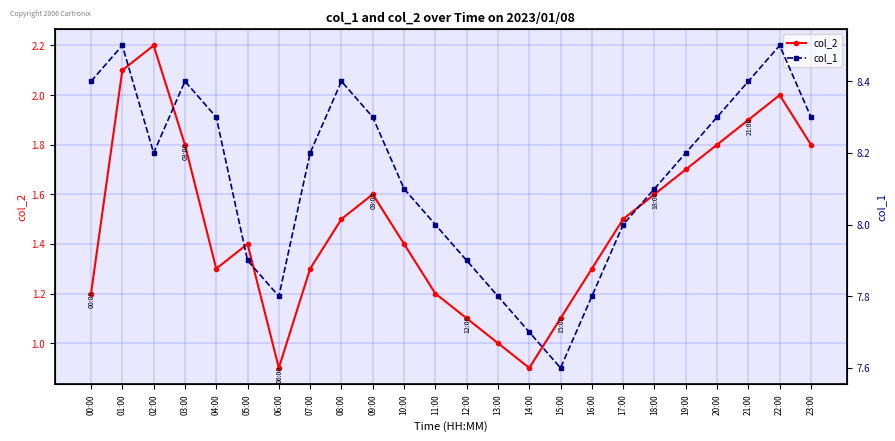

What is the label of the 23rd point from the right?

01:00